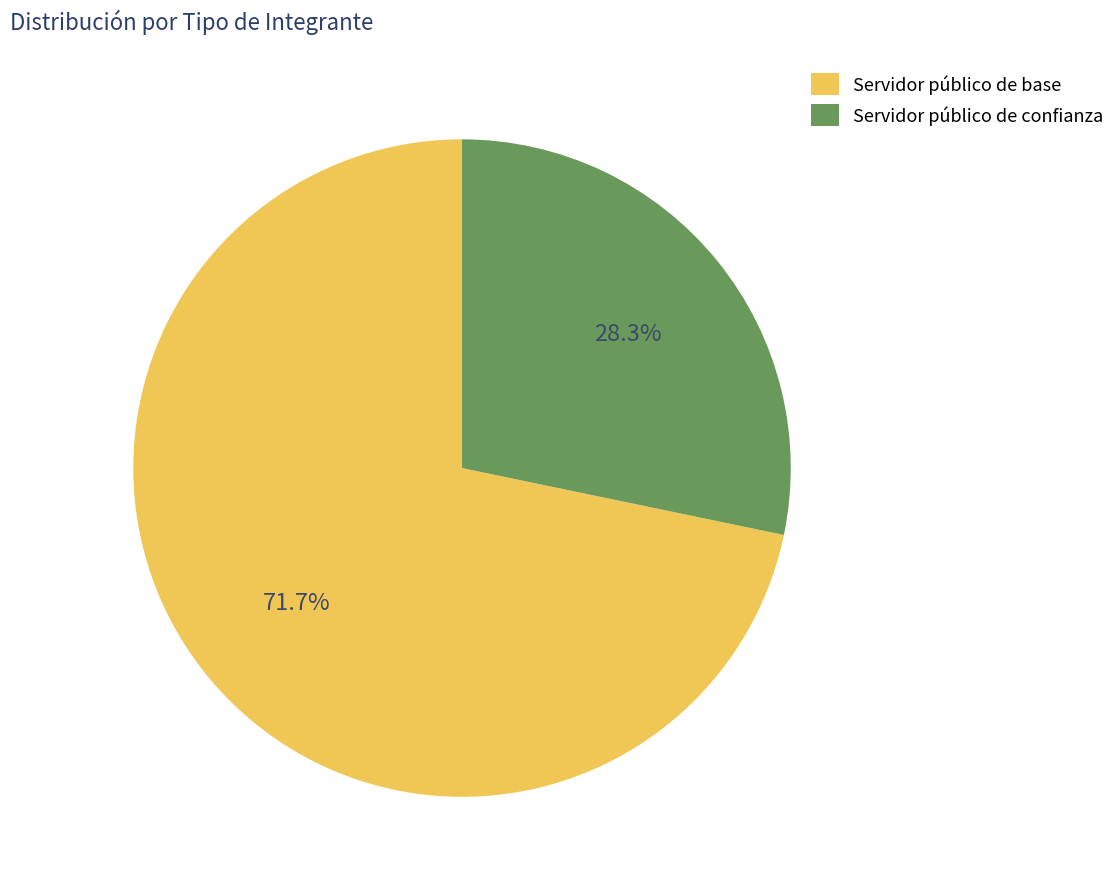

Is there a majority slice in this chart?

Yes